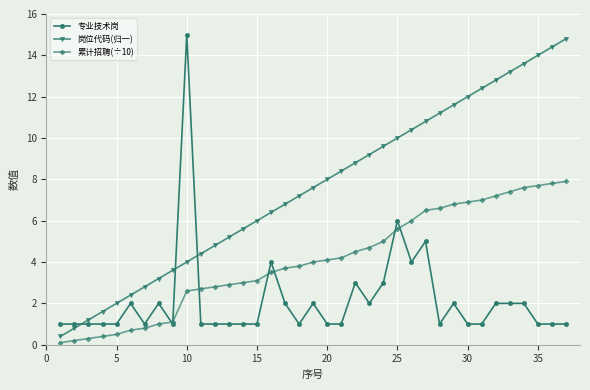

What is the value of the 累计招聘(÷10) point at the 9th from the left?

1.1